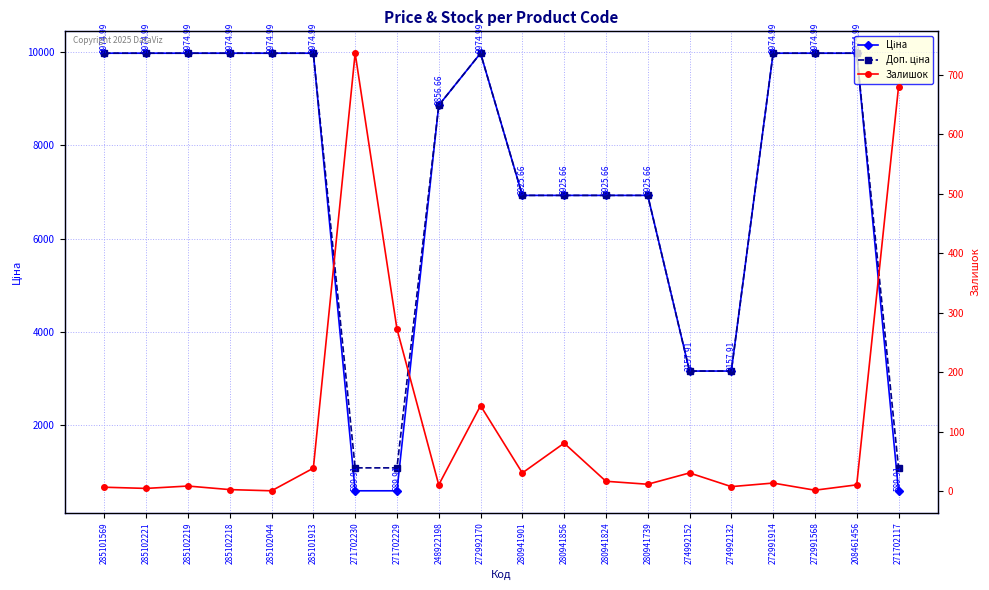

What is the value of the Залишок point at the 1st from the left?

7.0